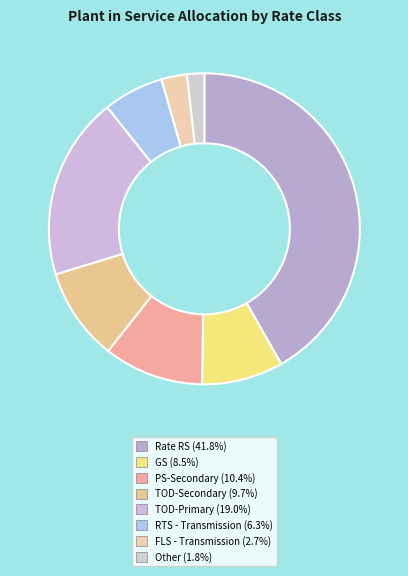

Which category has the biggest portion of the pie?

Rate RS